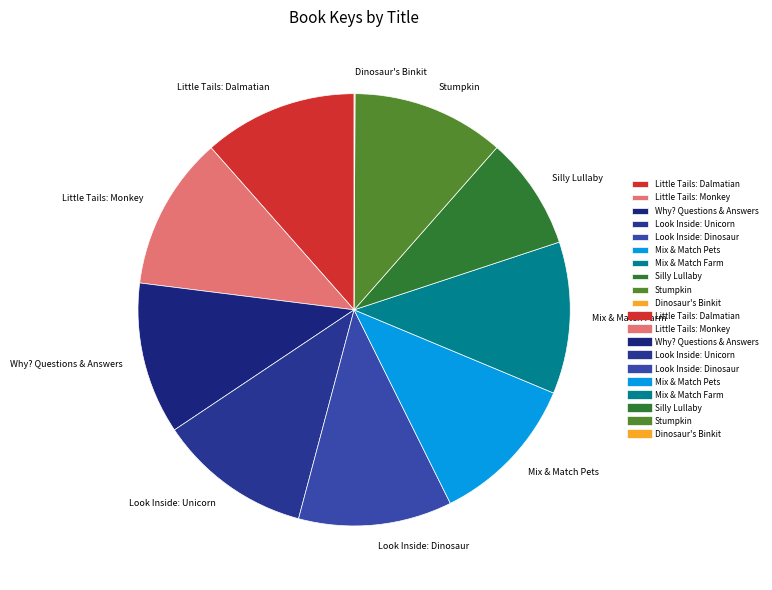

True or false: Mix & Match Pets accounts for 26% of the total.

False